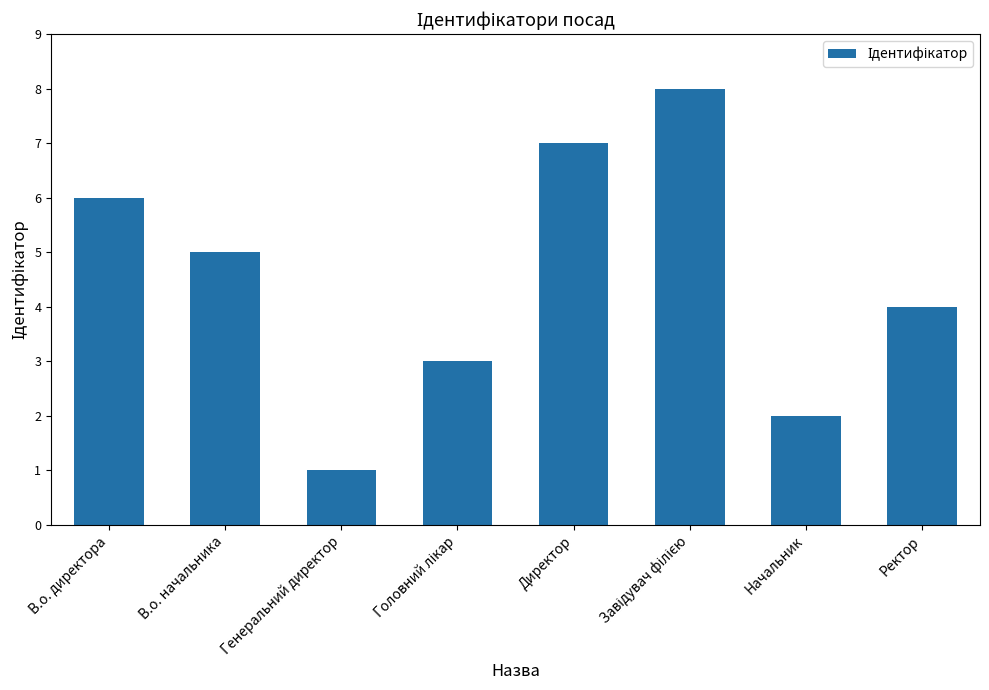

At which label does the data first exceed 5?

В.о. директора